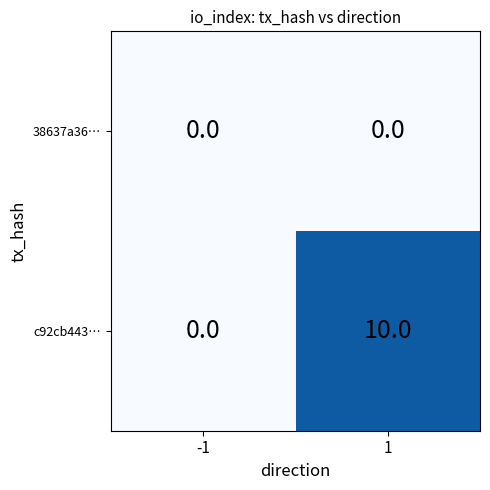

What is the sum of the c92cb443… values at 1 and -1?

10